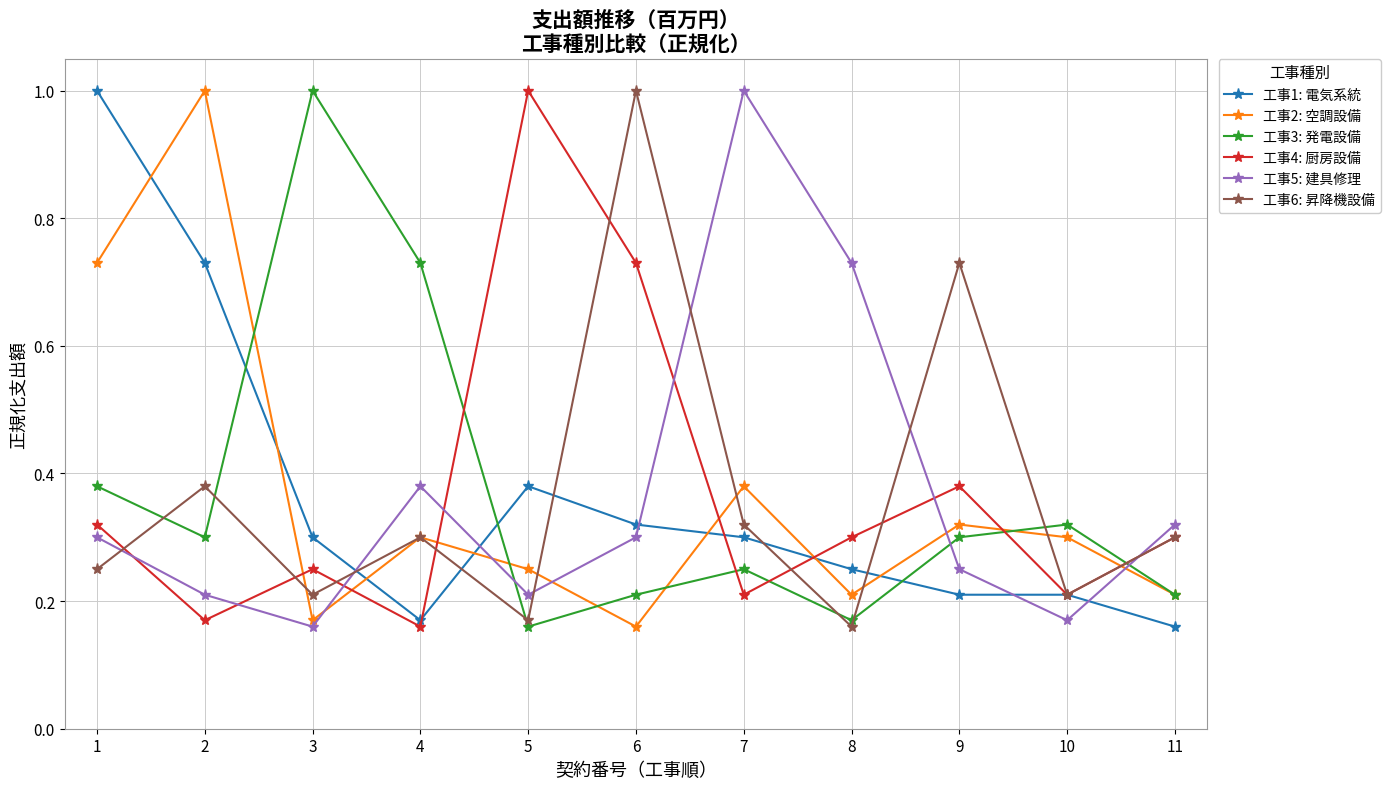

What is the spread (max minus min) of values at 6?

0.8